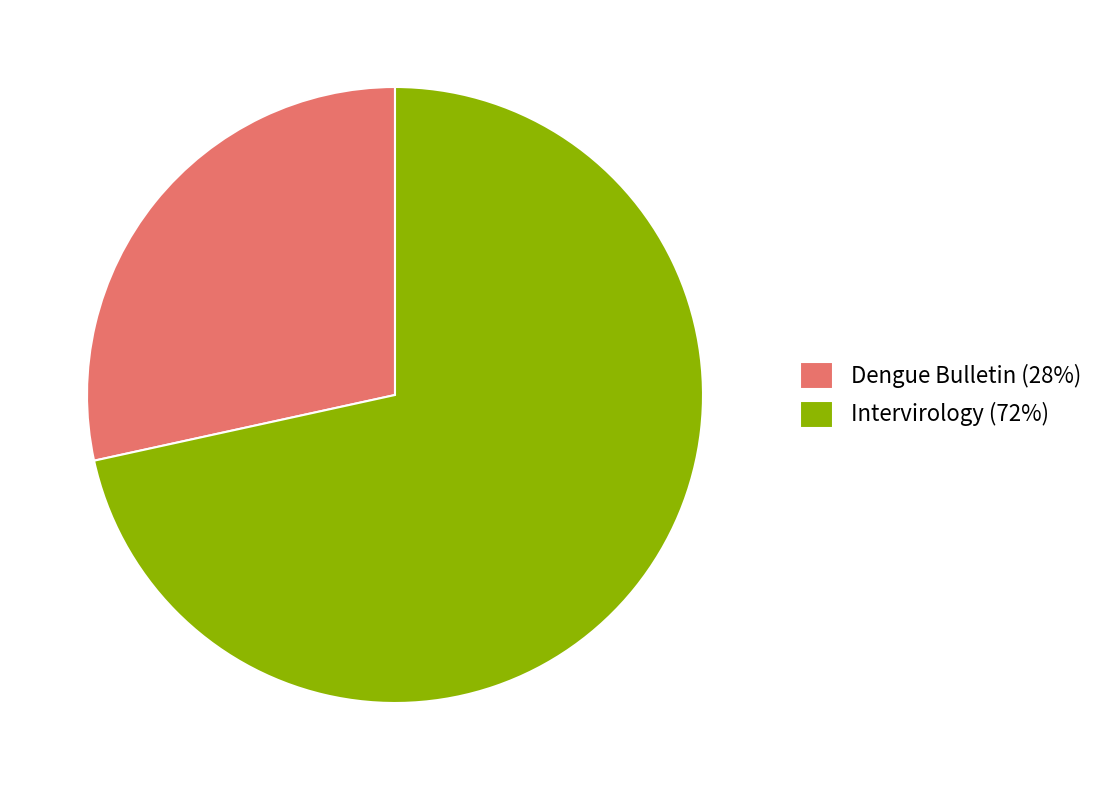

Does Dengue Bulletin account for over 50% of the chart?

No